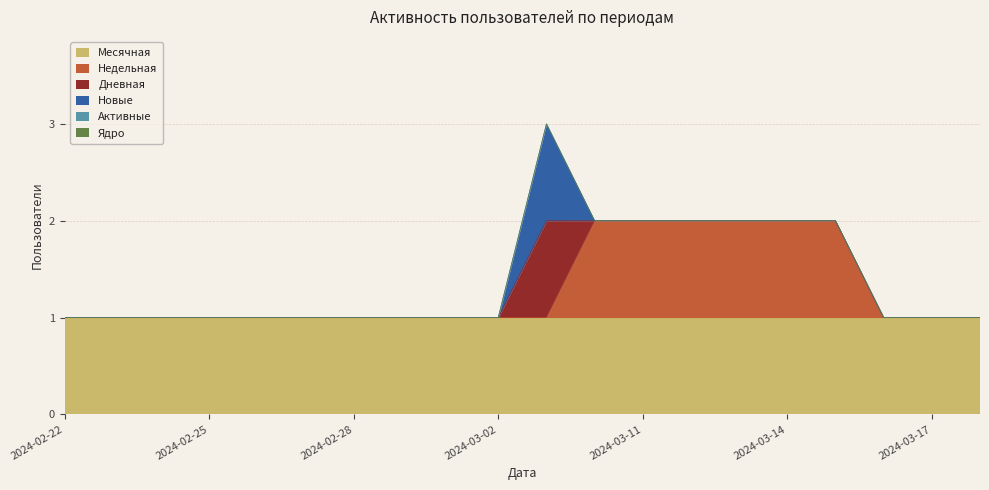

Does the chart display data point markers on the line(s)?

No